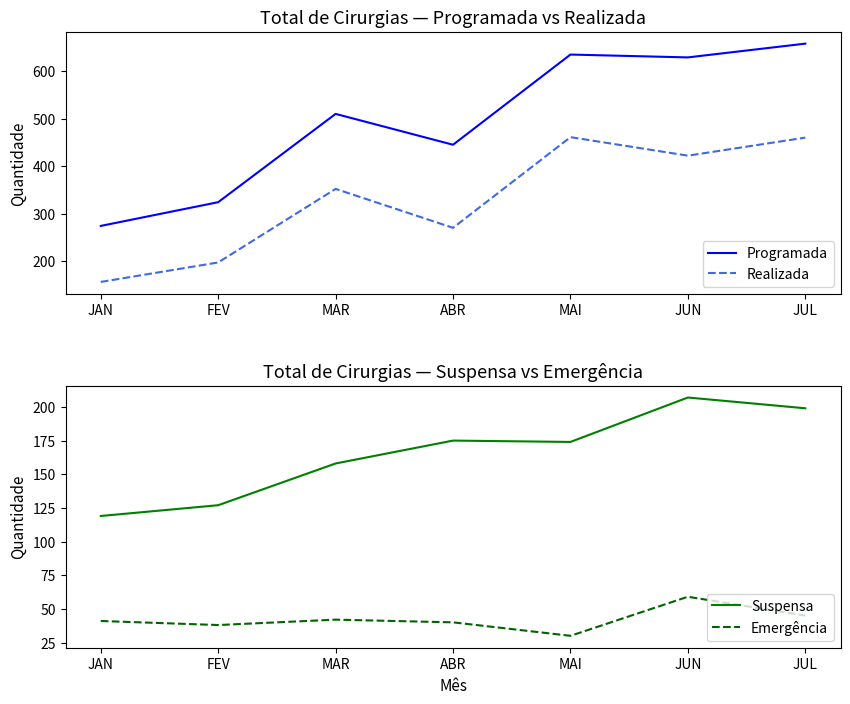

What is the difference between the Emergência values at ABR and JAN?

1